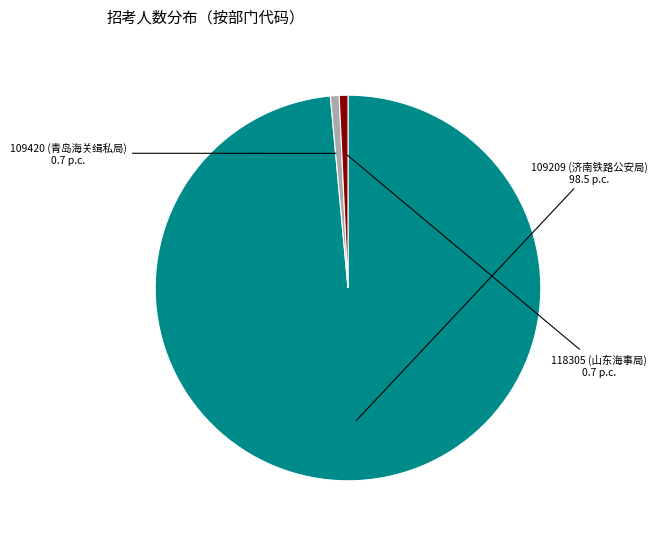

Between 118305 (山东海事局) and 109209 (济南铁路公安局), which is larger?

109209 (济南铁路公安局)